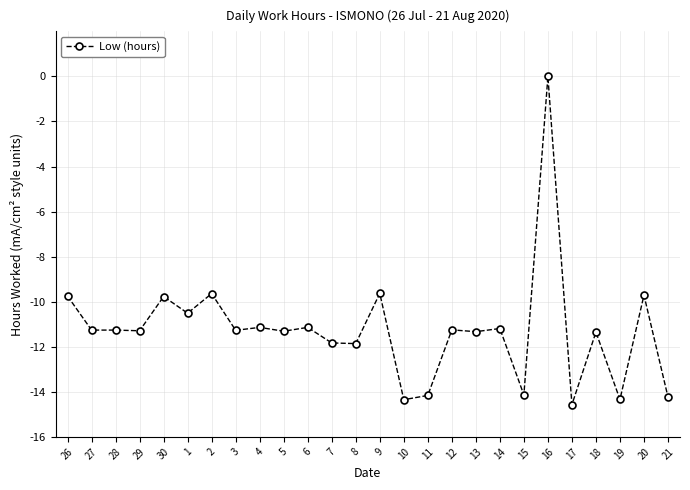

Is this an area chart (filled region under the line)?

No